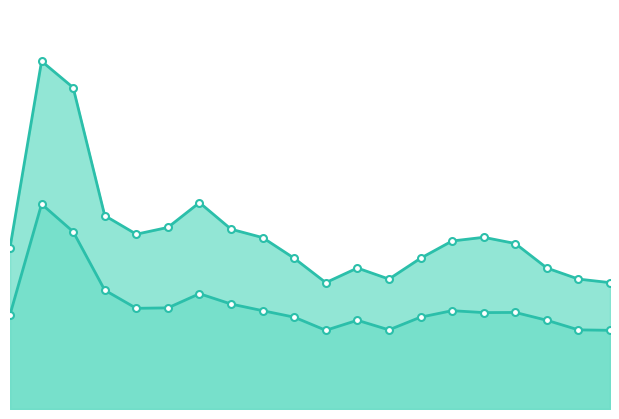

What is the sum of all P2 values?

1411.5